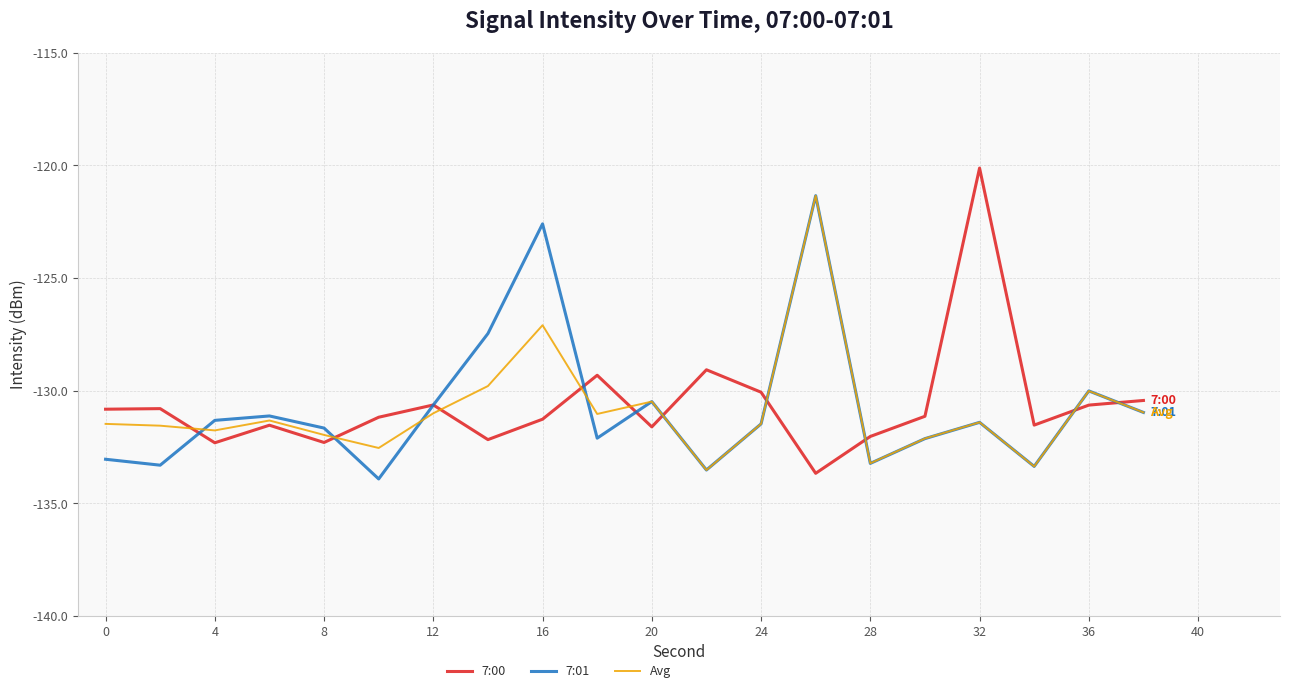

Is this an area chart (filled region under the line)?

No